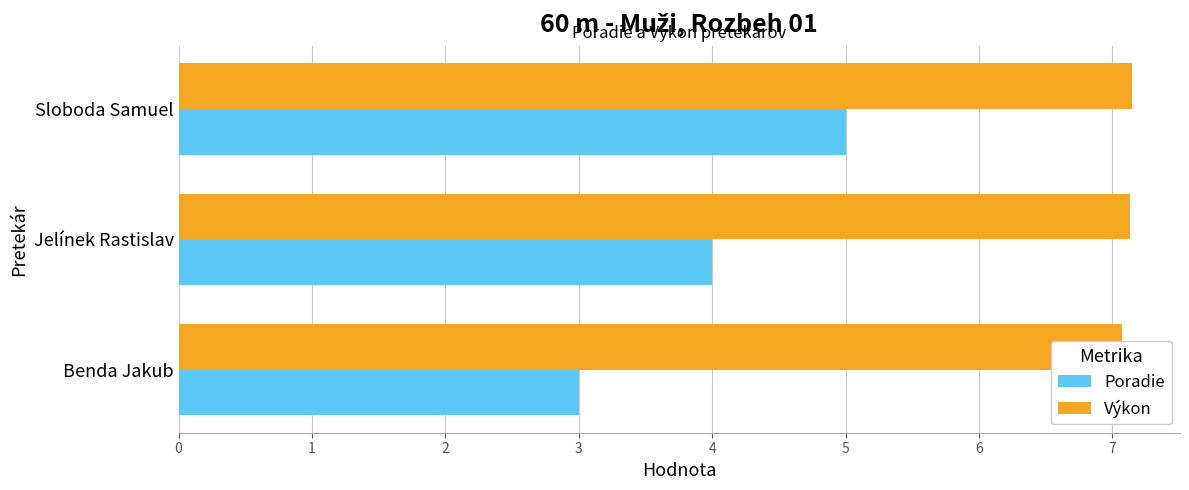

The value of Výkon at Benda Jakub is 12.6. True or false?

False